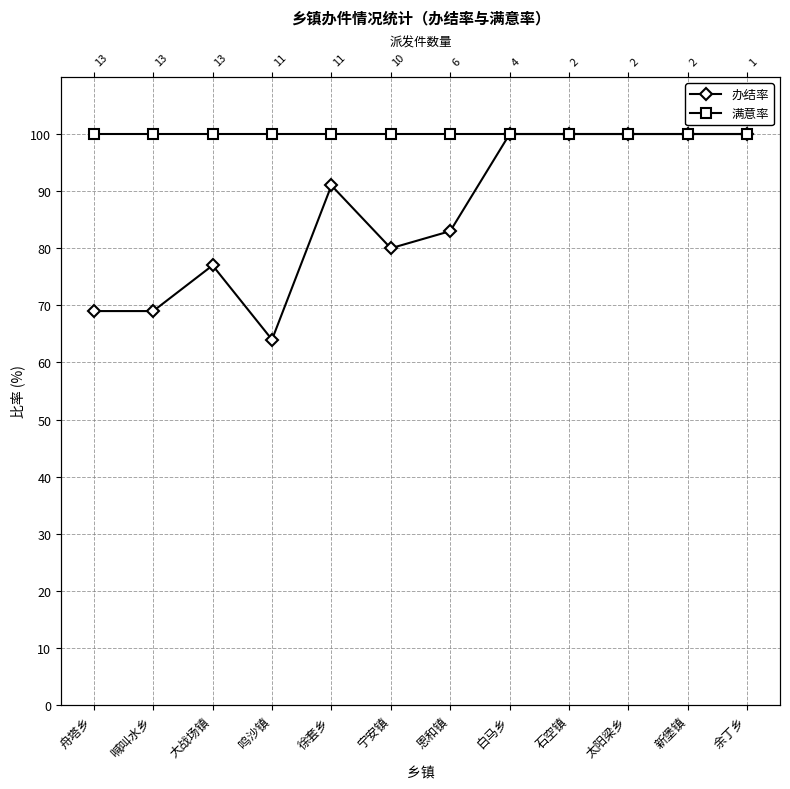

True or false: 满意率 and 办结率 intersect in this chart.

False